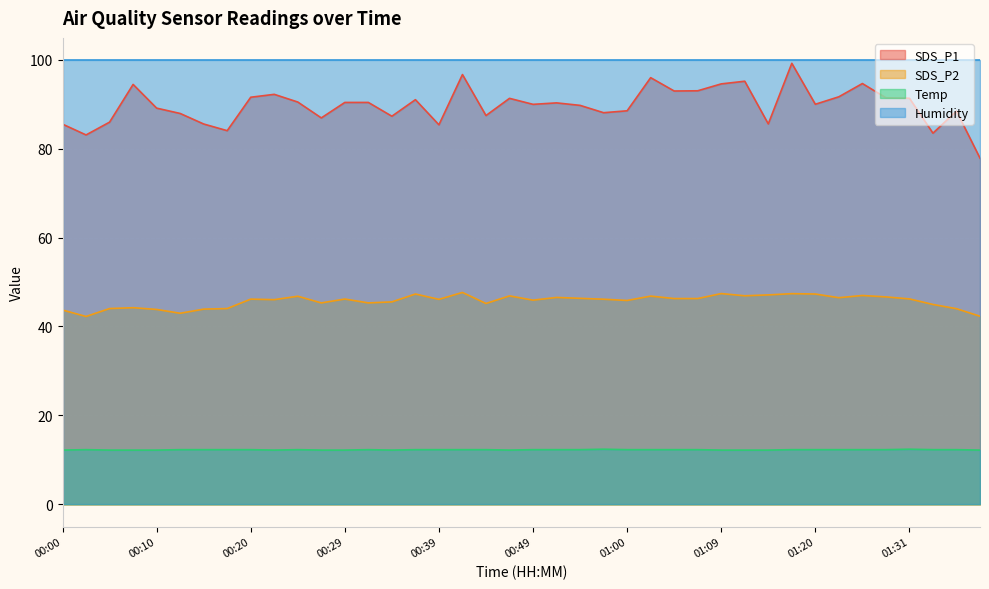

Rank the series at 00:00 from lowest to highest value.

Temp, SDS_P2, SDS_P1, Humidity